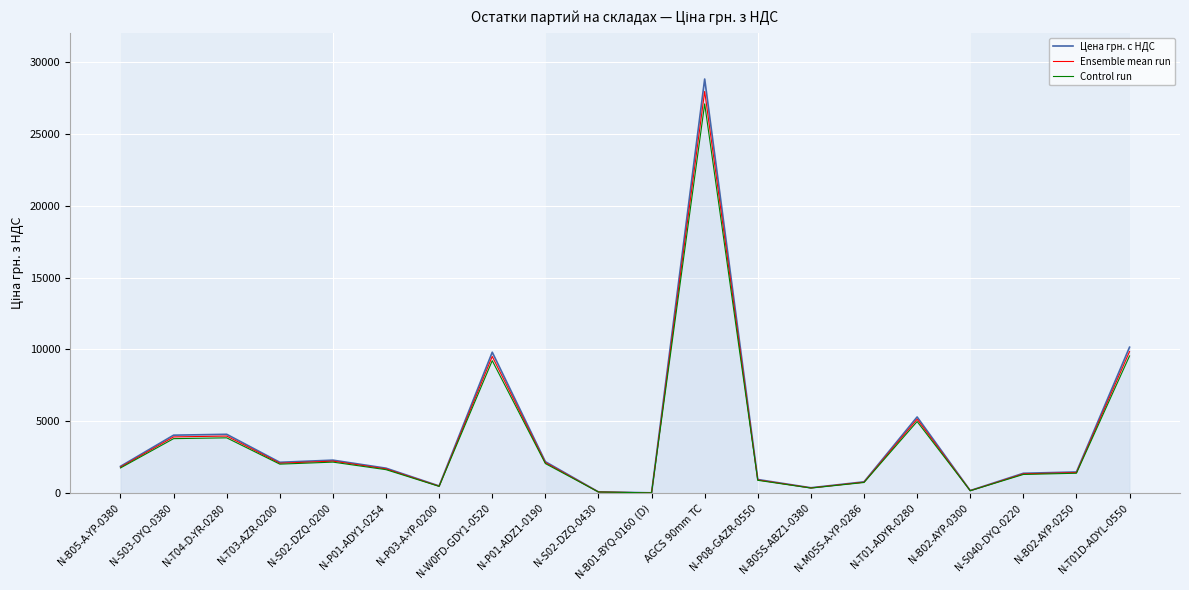

What is the sum of the Control run values at N-T01-ADYR-0280 and N-S02-DZQ-0430?

5067.1